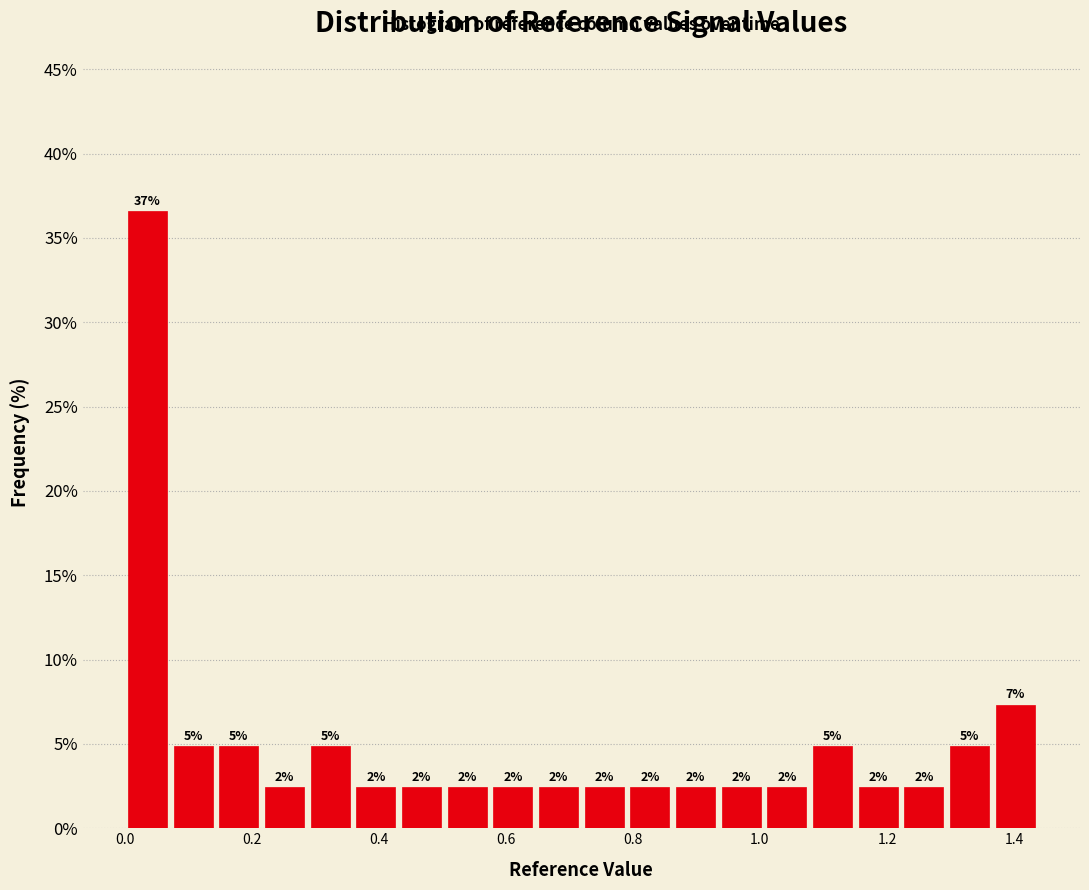

Read against the x-axis, roughly where is the centre of the tallest bar?

0.04